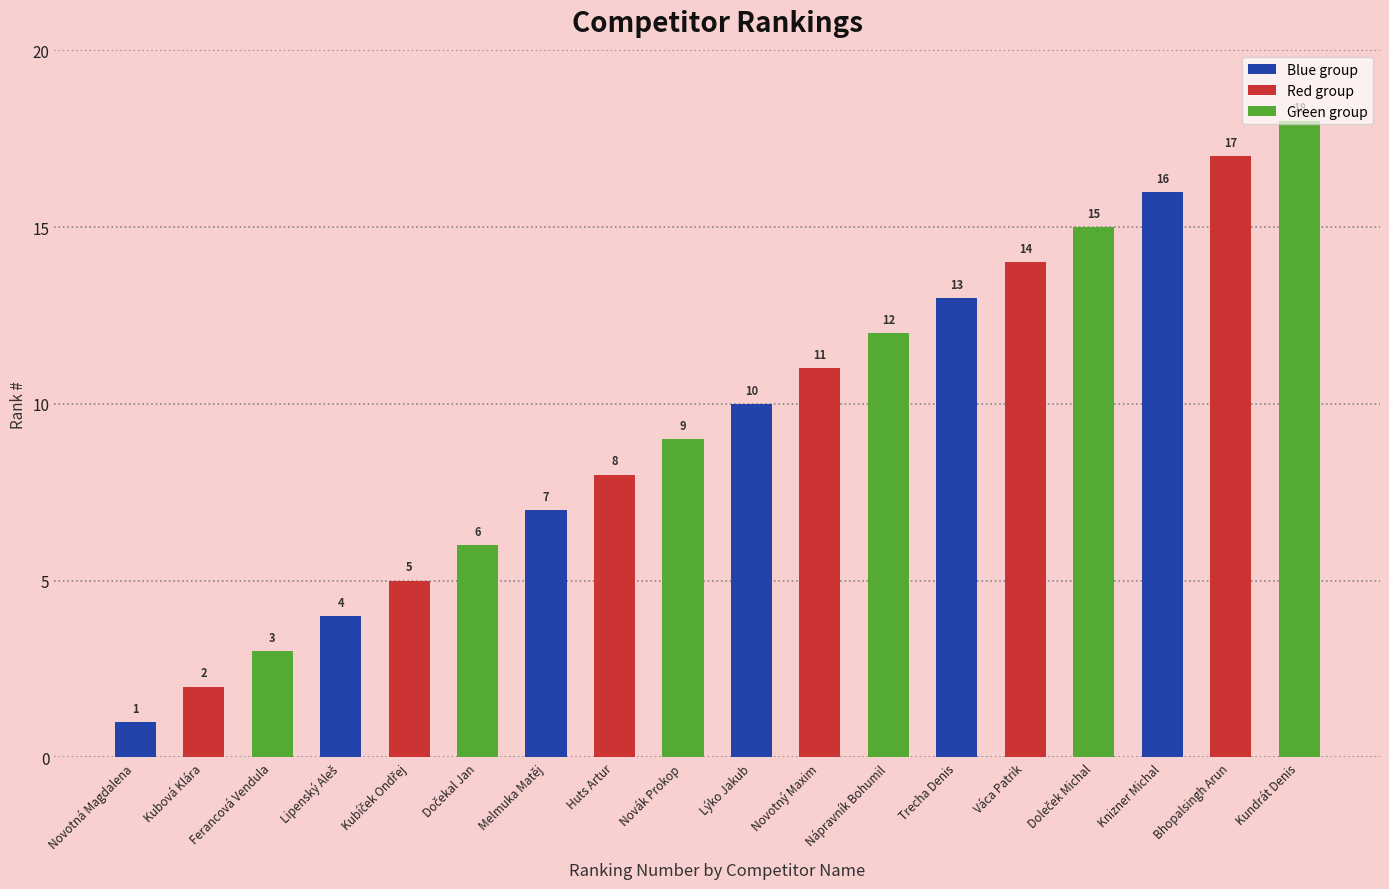

What is the label of the 3rd bar from the right?

Knizner Michal